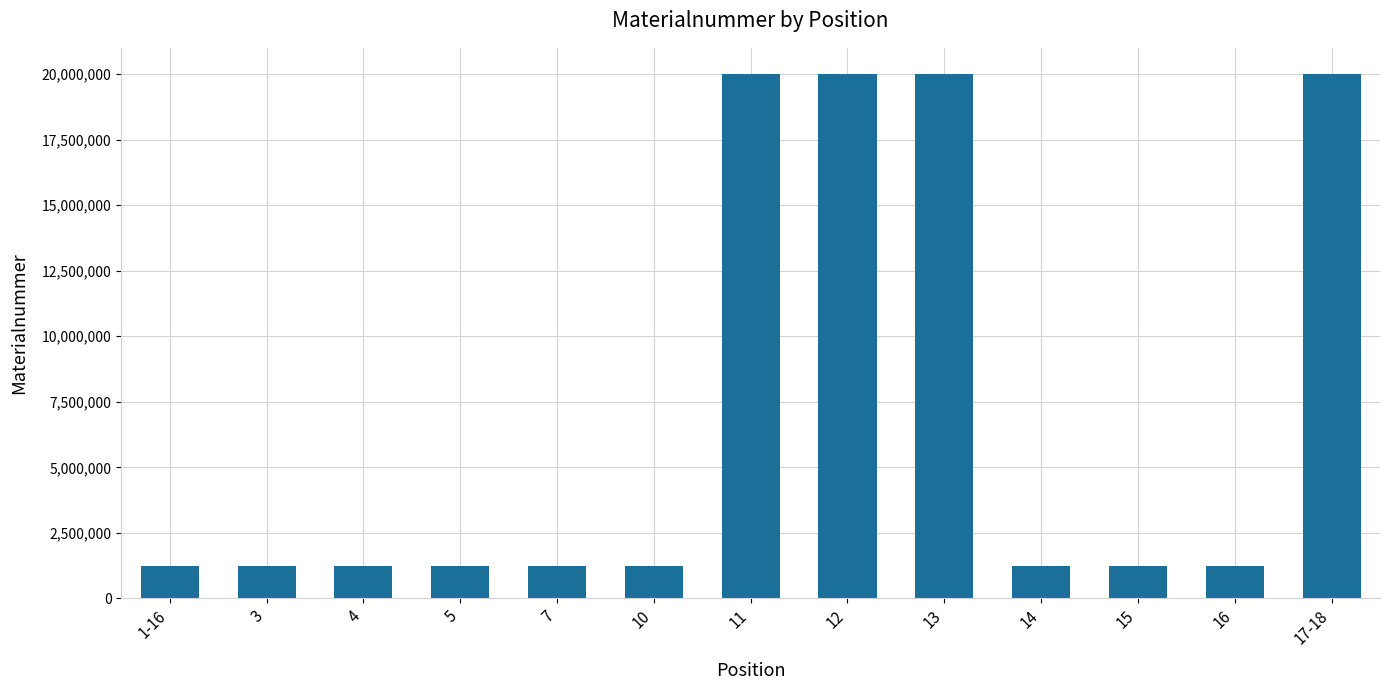

What is the label of the 13th bar from the left?

17-18